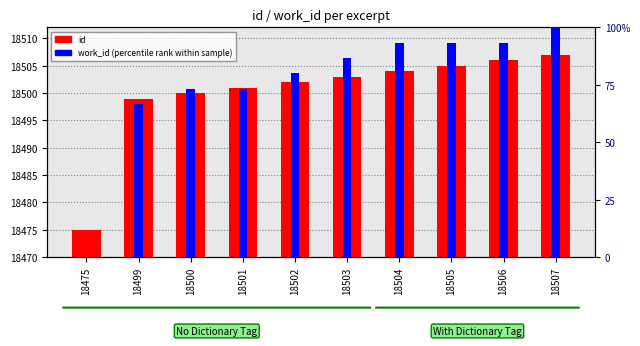

Are the bars grouped side by side (vs. stacked)?

Yes